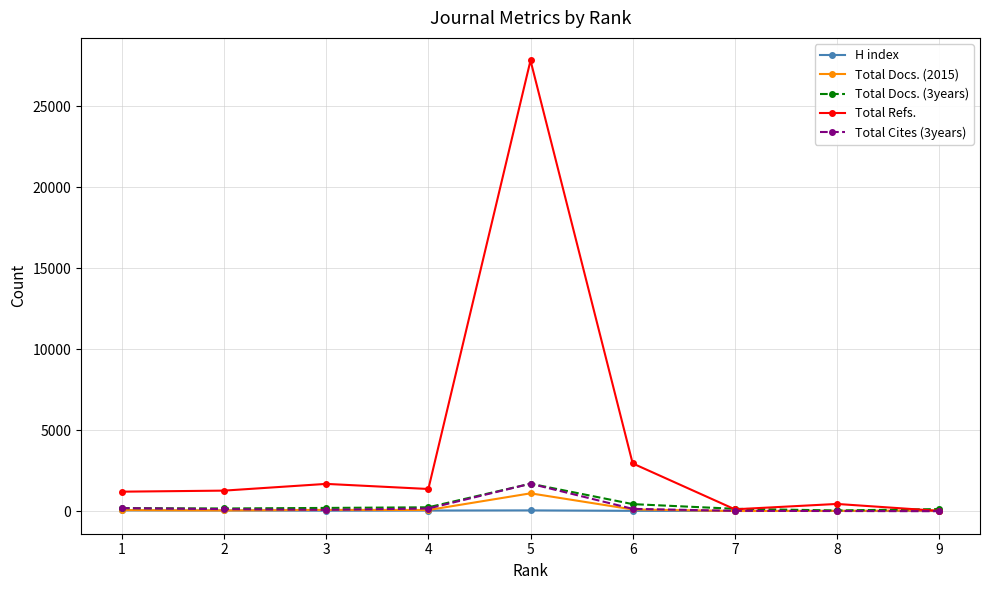

What is the maximum value shown in the chart?

27842